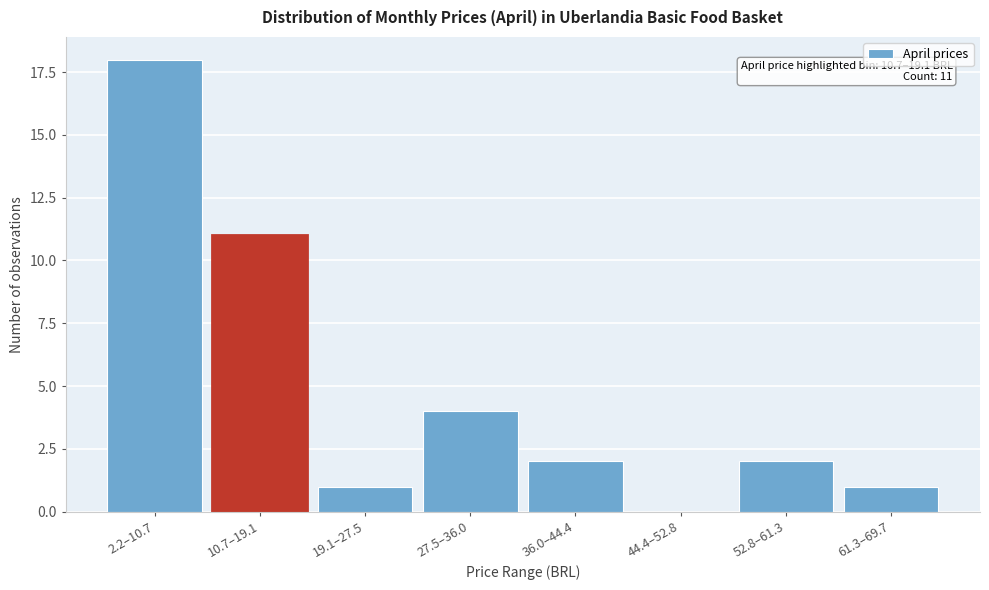

Reading right to left, what are all the values shown in this chart?

61.3–69.7=1	52.8–61.3=2	44.4–52.8=0	36.0–44.4=2	27.5–36.0=4	19.1–27.5=1	10.7–19.1=11	2.2–10.7=18